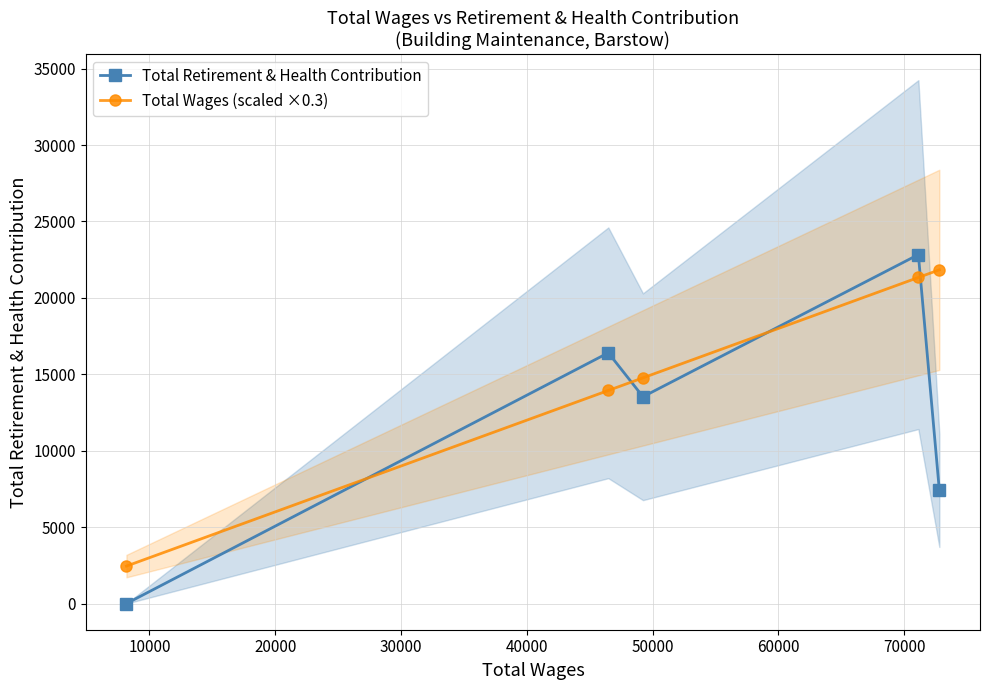

At how many categories does at least one series exceed 20248?

2